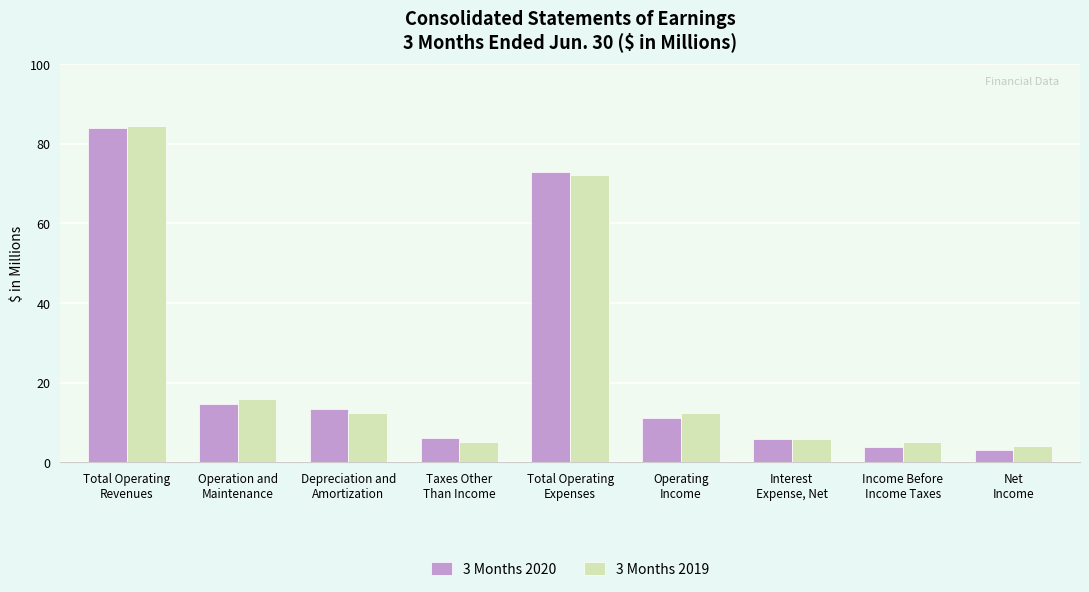

Is the value of 3 Months 2019 at Income Before
Income Taxes greater than the value of 3 Months 2020 at Operation and
Maintenance?

No